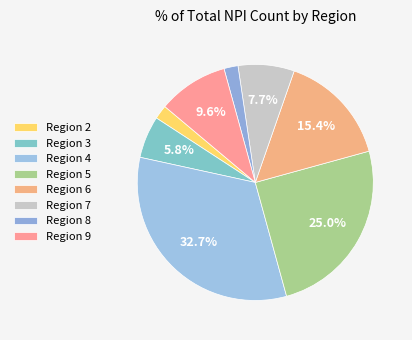

Does Region 7 account for over 50% of the chart?

No